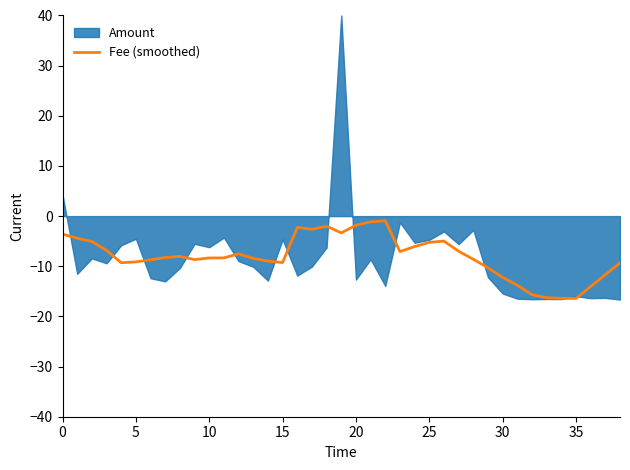

What is the lowest value of the Fee (smoothed) series?

-16.4